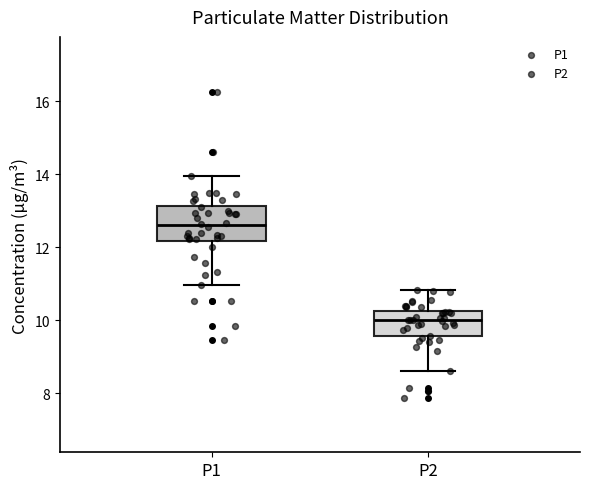

Which box is the tallest, from its lower edge to its upper edge?

P1